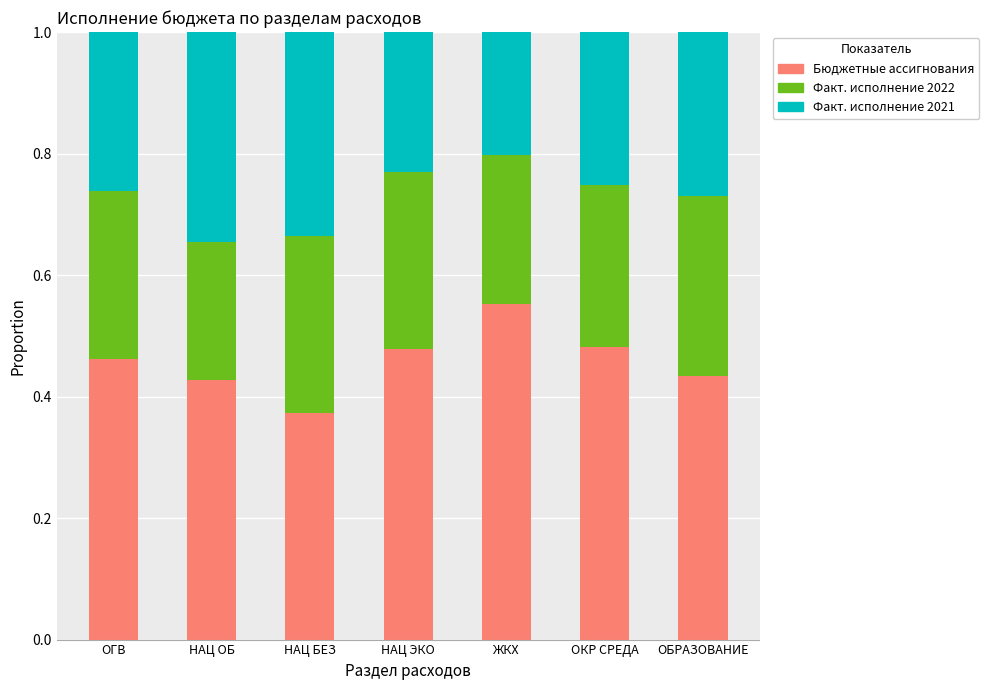

Which category has the lowest value in the Бюджетные ассигнования series?

НАЦ БЕЗ